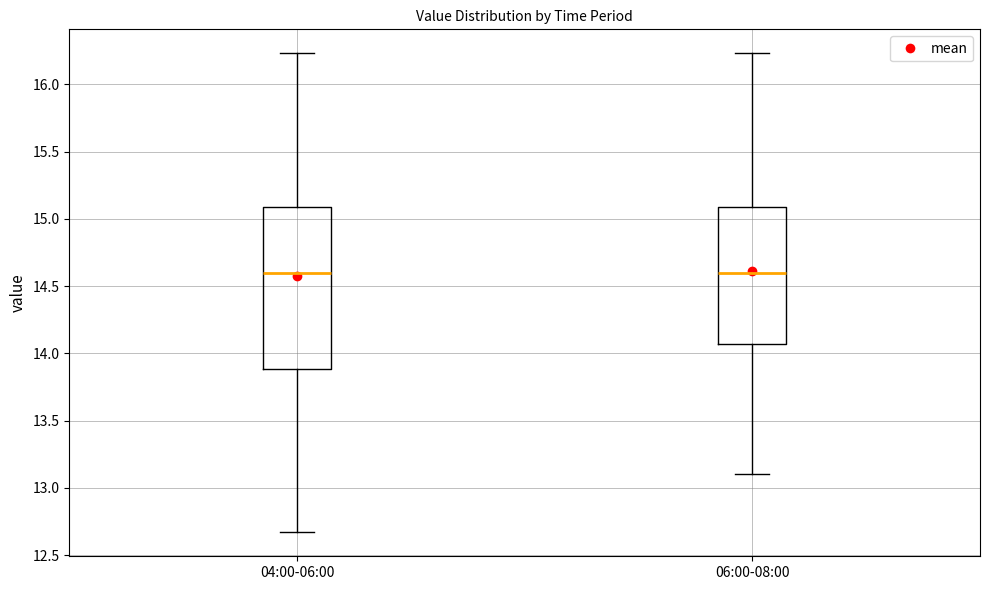

Comparing the boxes themselves (not the whiskers), which one is the tallest?

04:00-06:00